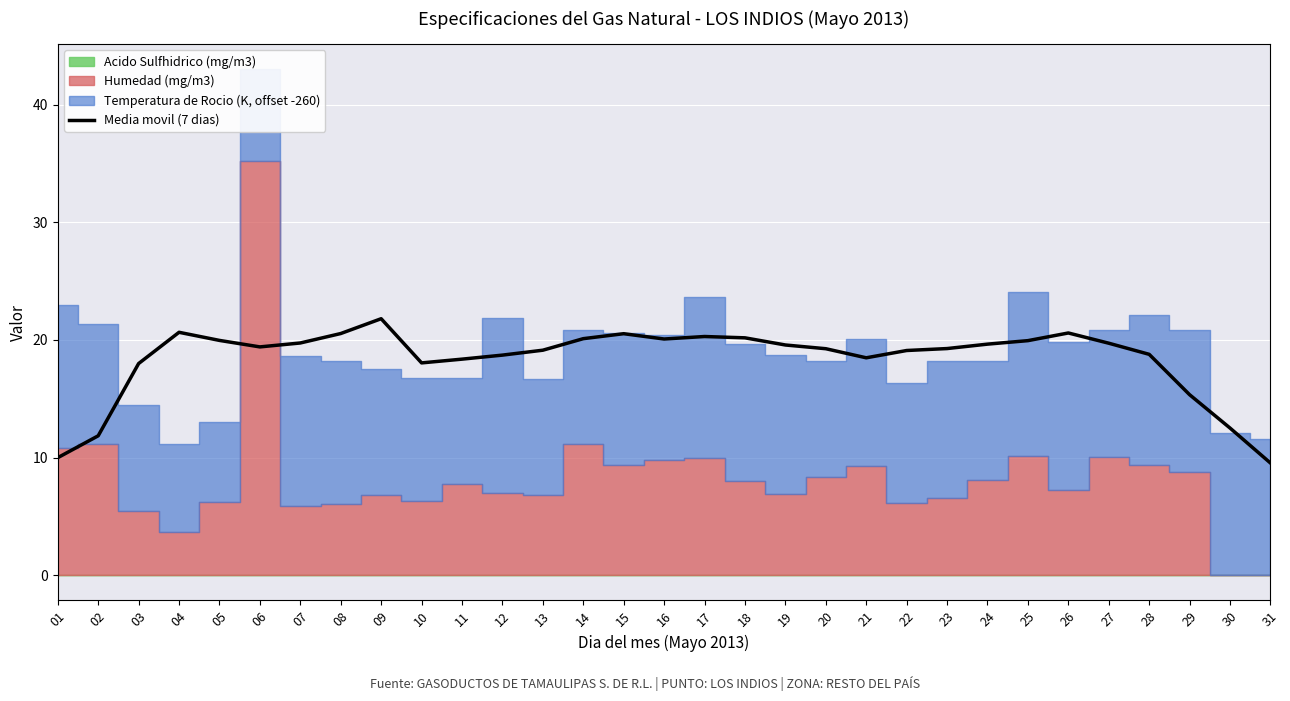

Count the number of values greater than 19.

20